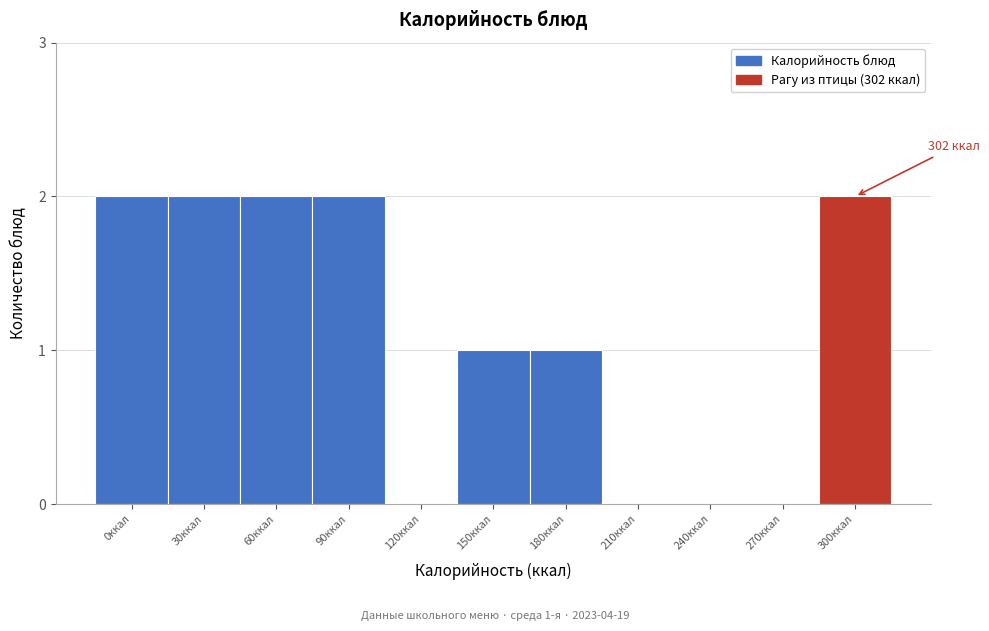

Reading left to right, list all the values displayed in this chart.

0ккал=2	30ккал=2	60ккал=2	90ккал=2	120ккал=0	150ккал=1	180ккал=1	210ккал=0	240ккал=0	270ккал=0	300ккал=2